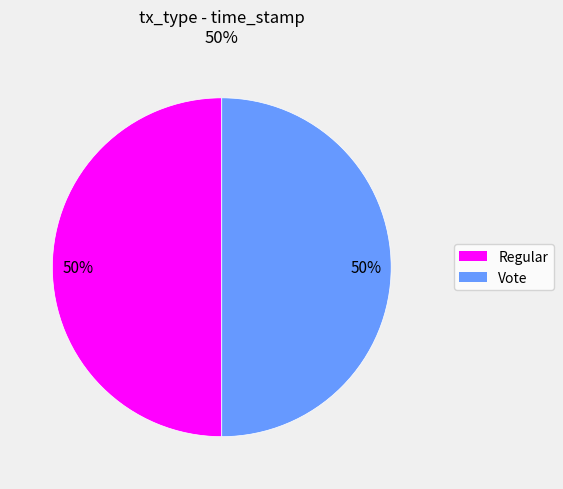

Is the sum of Regular and Vote greater than half?

Yes